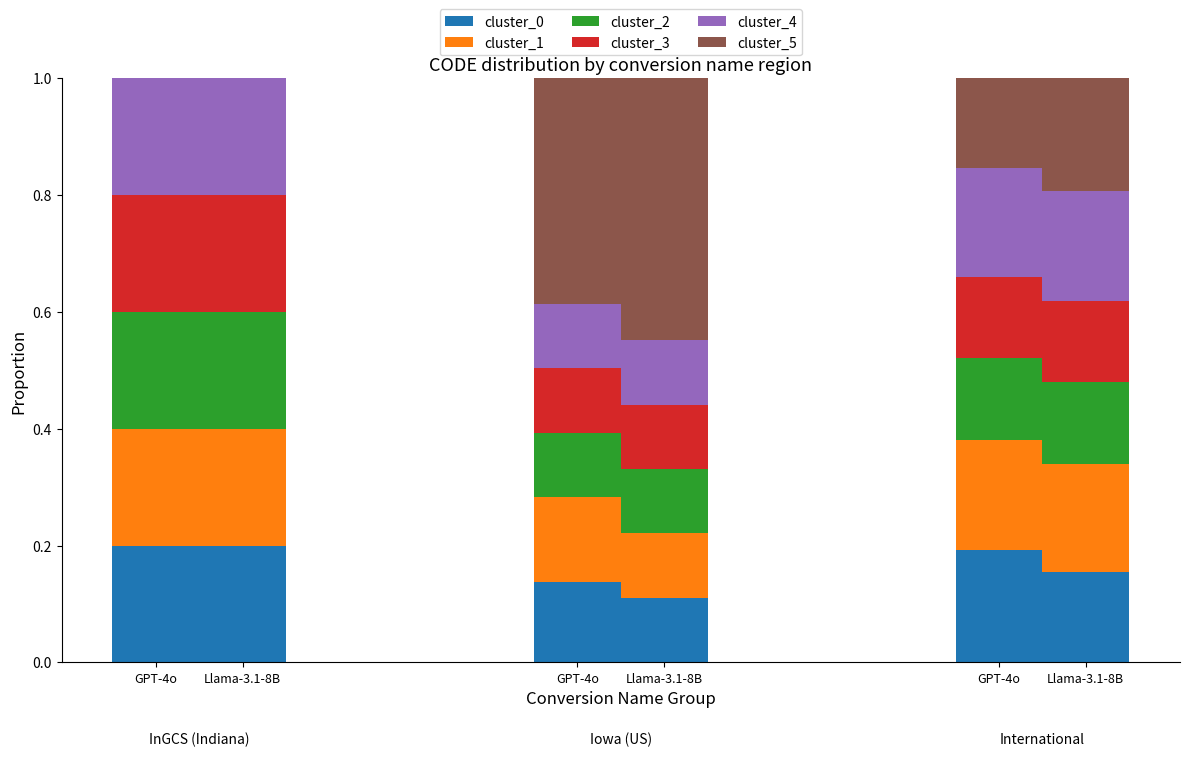

Which series has the widest spread of values?

cluster_5